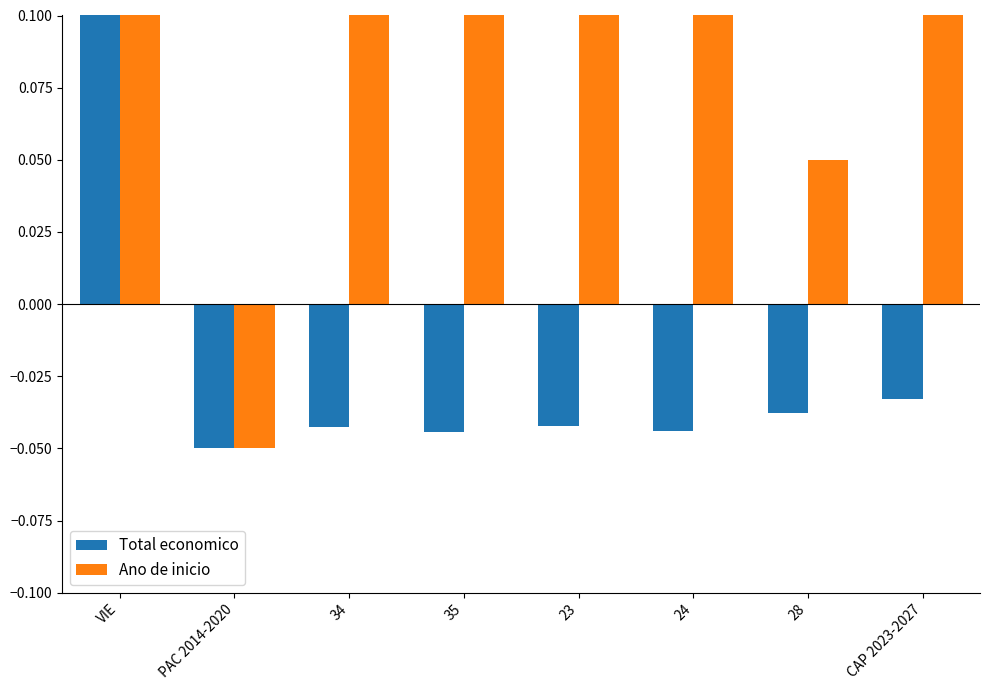

At which label is Ano de inicio closest to 0?

PAC 2014-2020